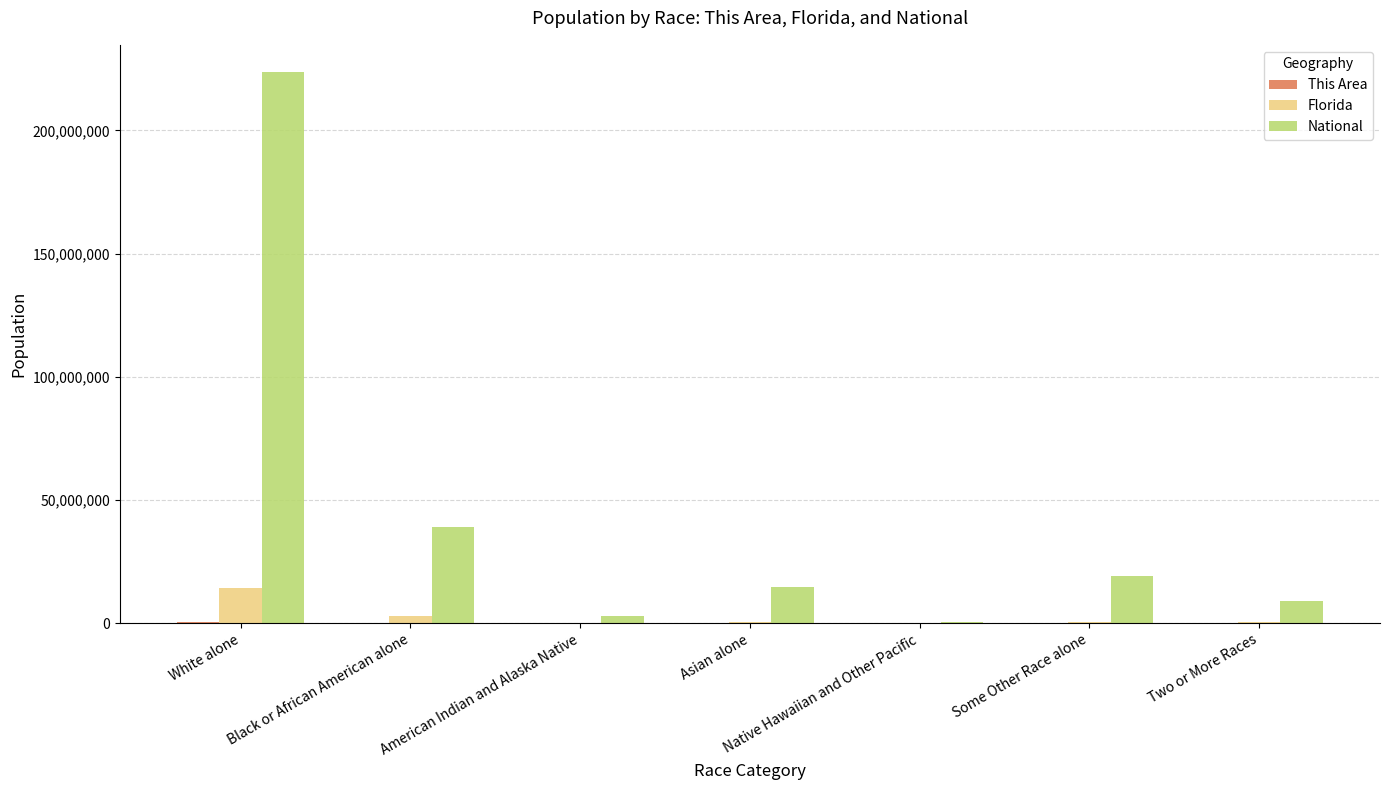

At which category is the sum across all series the highest?

White alone